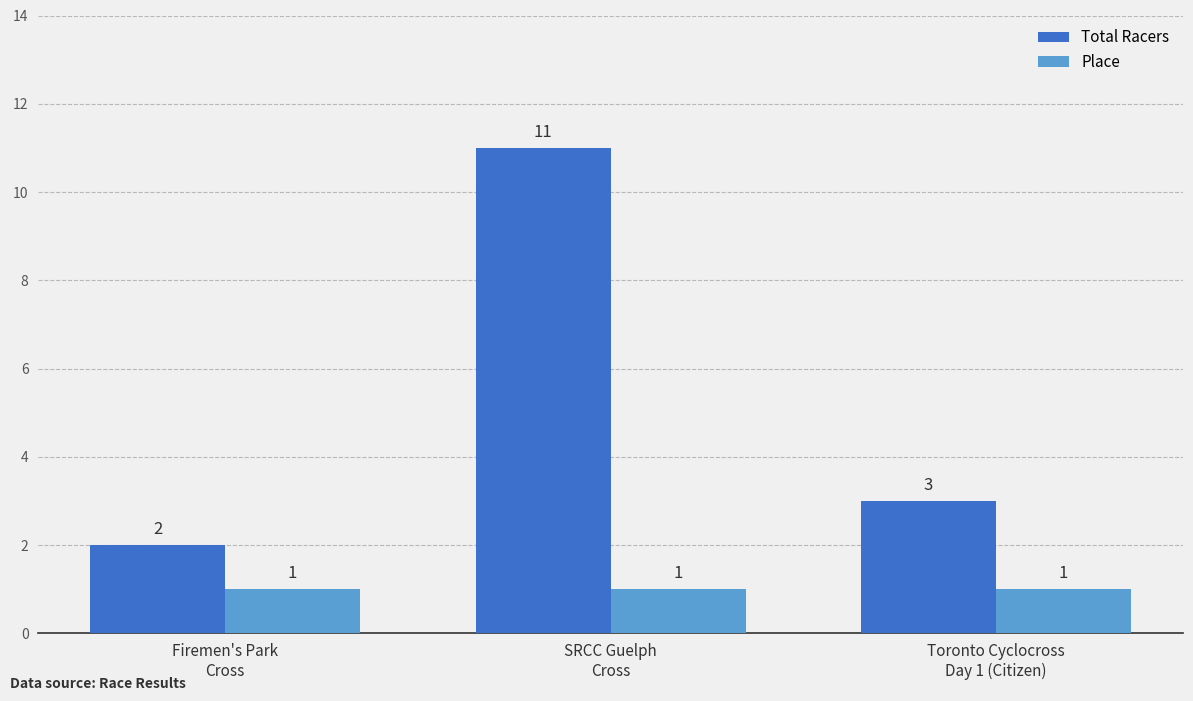

Reading left to right, transcribe all the data shown in this chart.

Total Racers: 2	11	3
Place: 1	1	1